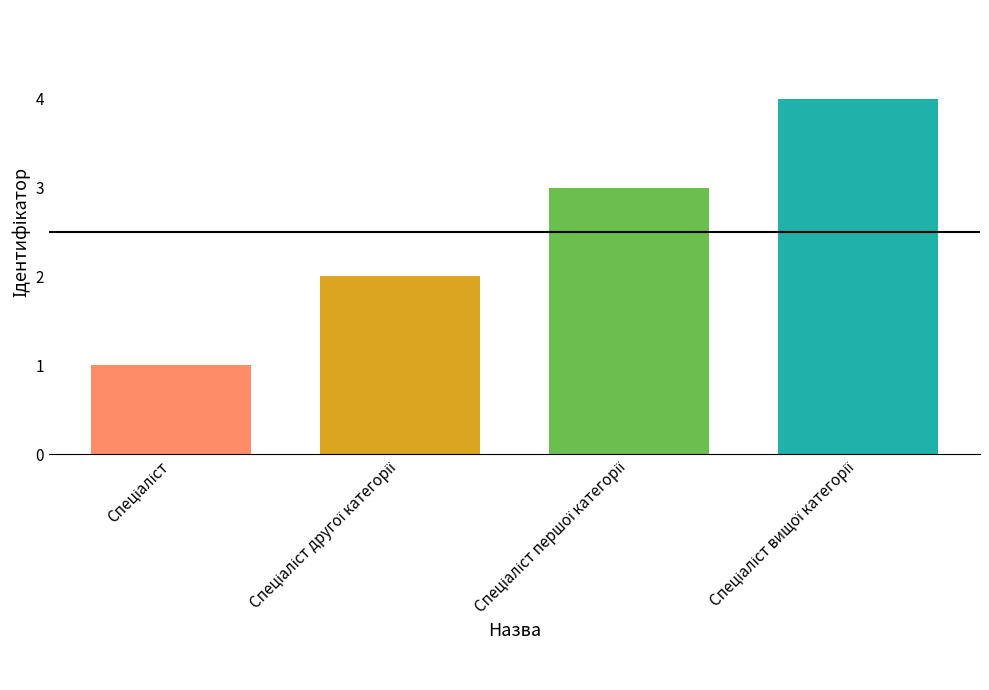

What is the sum of all values?

10